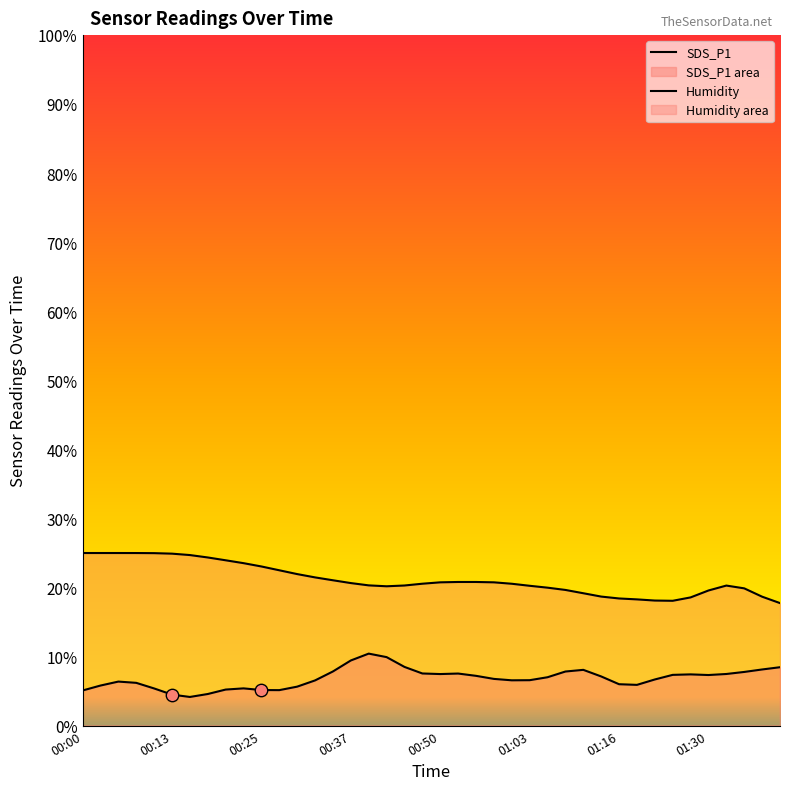

Is the value of SDS_P1 at 29 greater than the value of Humidity at 8?

No